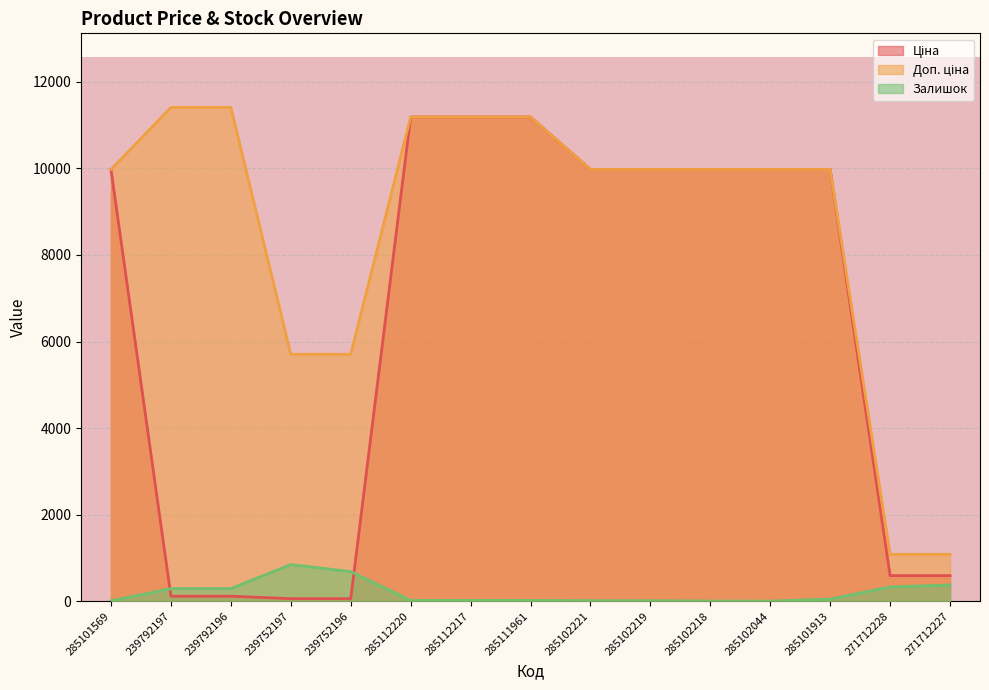

True or false: Доп. ціна has more than 2 points higher than both neighbors.

False